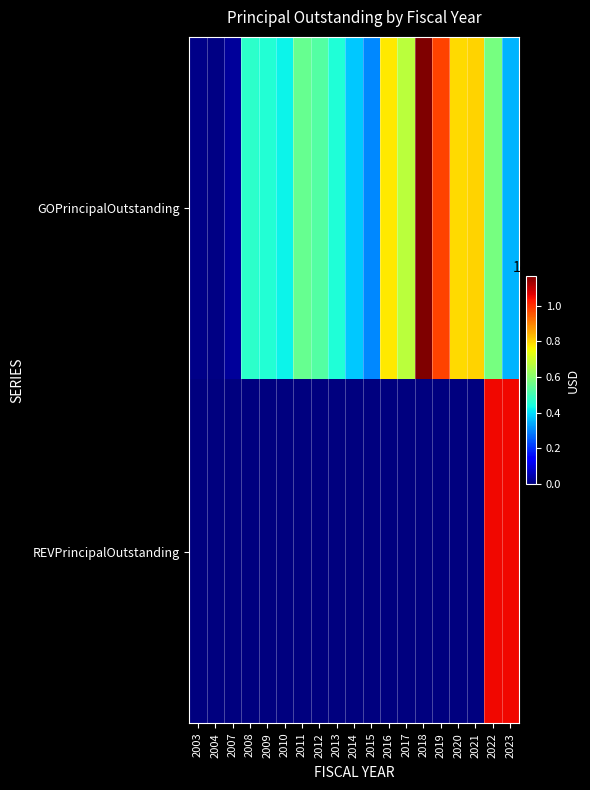

Reading left to right, what are all the values shown in this chart?

GOPrincipalOutstanding: 2003=105000	2004=50000	2007=300000	2008=4700000	2009=4600000	2010=4270000	2011=5530000	2012=5280000	2013=4530000	2014=3765000	2015=3020000	2016=7730000	2017=6705000	2018=11675000	2019=9795000	2020=7915000	2021=7995000	2022=5790000	2023=3555000
REVPrincipalOutstanding: 2003=0	2004=0	2007=0	2008=0	2009=0	2010=0	2011=0	2012=0	2013=0	2014=0	2015=0	2016=0	2017=0	2018=0	2019=0	2020=0	2021=0	2022=10508000	2023=10508000